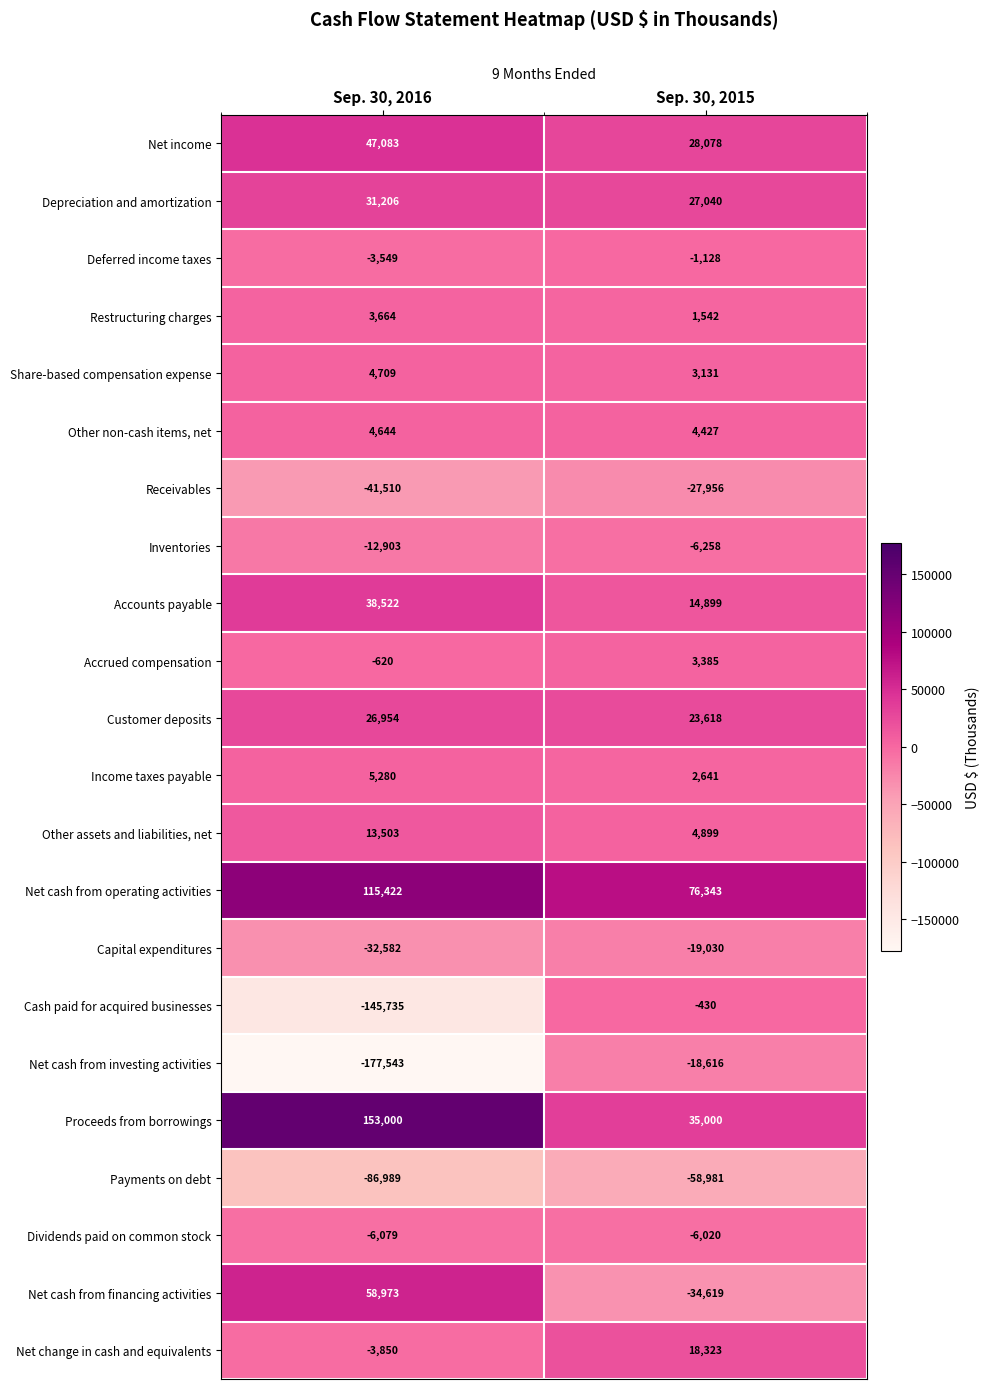

Rank the series at Sep. 30, 2015 from lowest to highest value.

Payments on debt, Net cash from financing activities, Receivables, Capital expenditures, Net cash from investing activities, Inventories, Dividends paid on common stock, Deferred income taxes, Cash paid for acquired businesses, Restructuring charges, Income taxes payable, Share-based compensation expense, Accrued compensation, Other non-cash items, net, Other assets and liabilities, net, Accounts payable, Net change in cash and equivalents, Customer deposits, Depreciation and amortization, Net income, Proceeds from borrowings, Net cash from operating activities